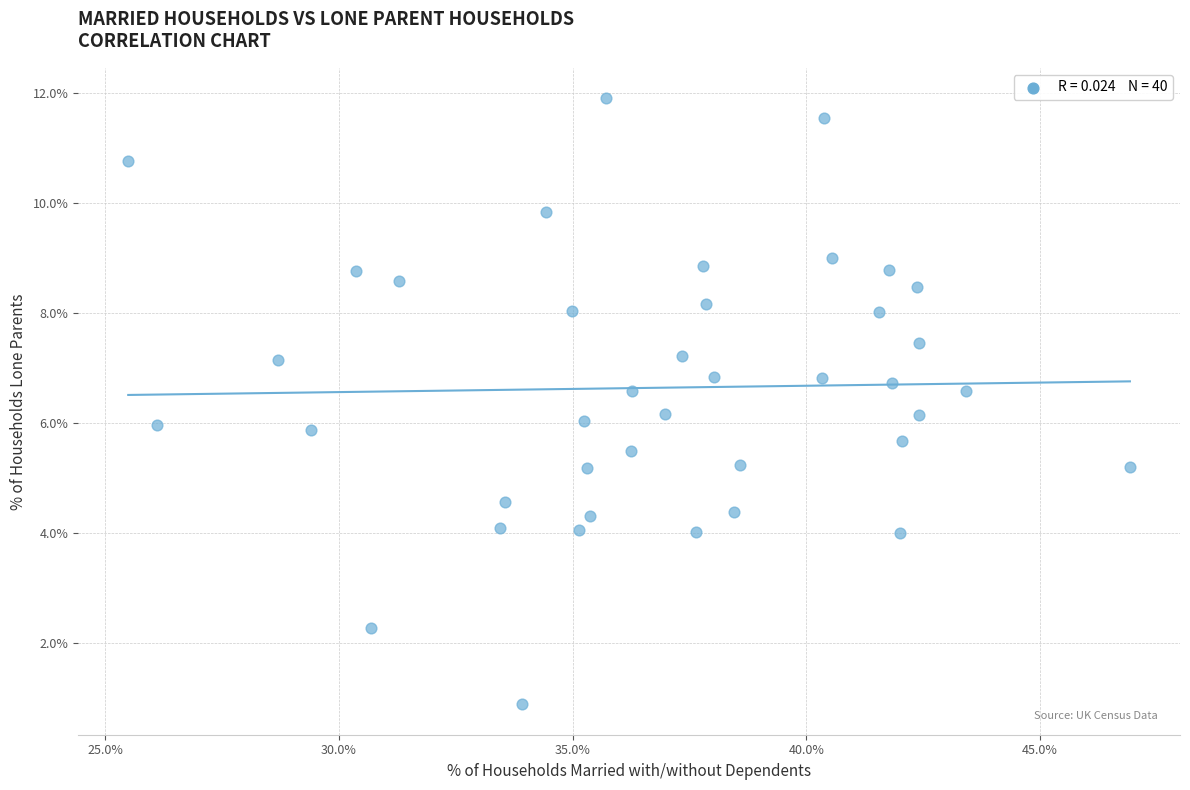

What is the range of X values (max minus min)?

21.4